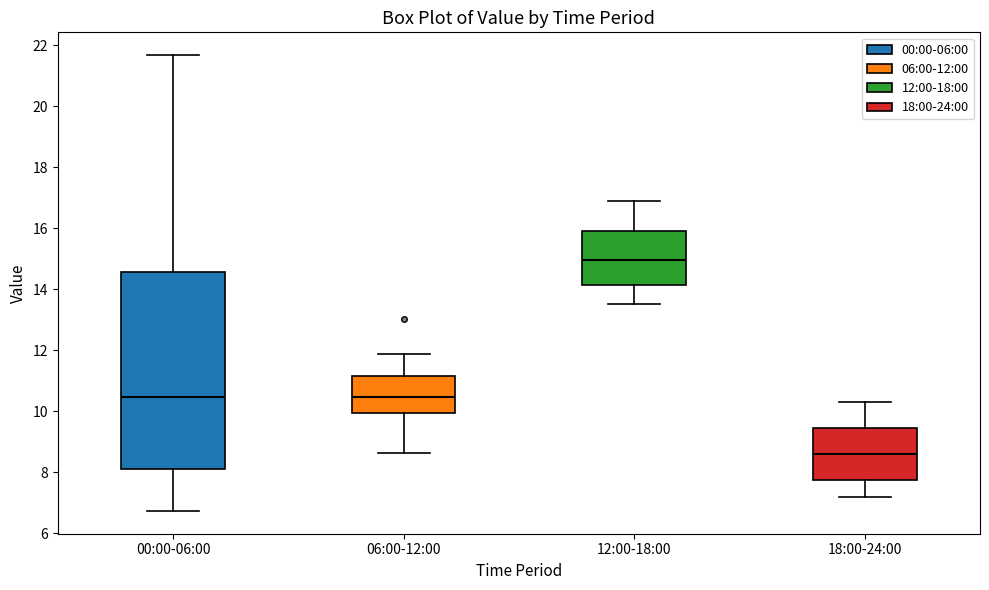

Which box is the tallest, from its lower edge to its upper edge?

00:00-06:00